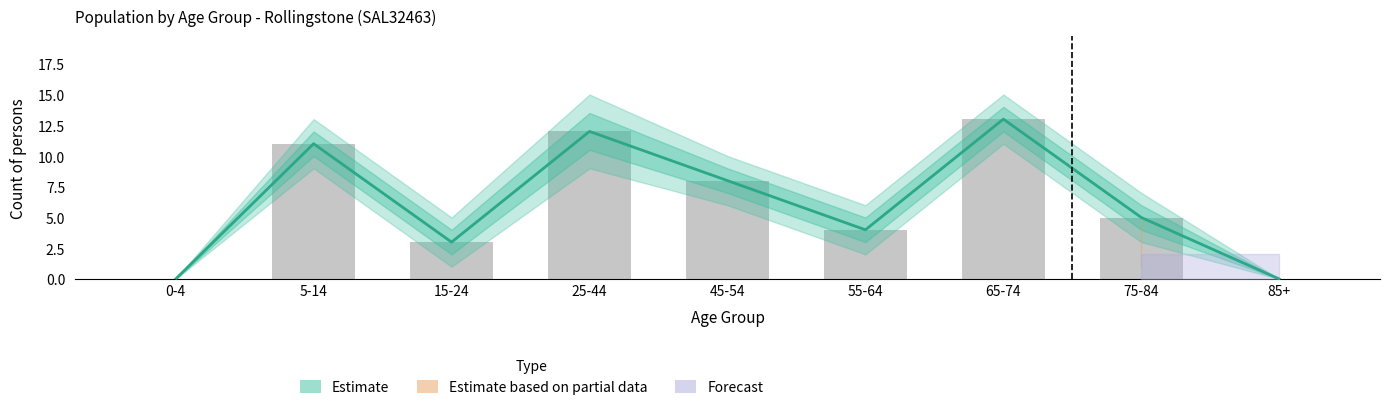

How many bars are there in total?

9